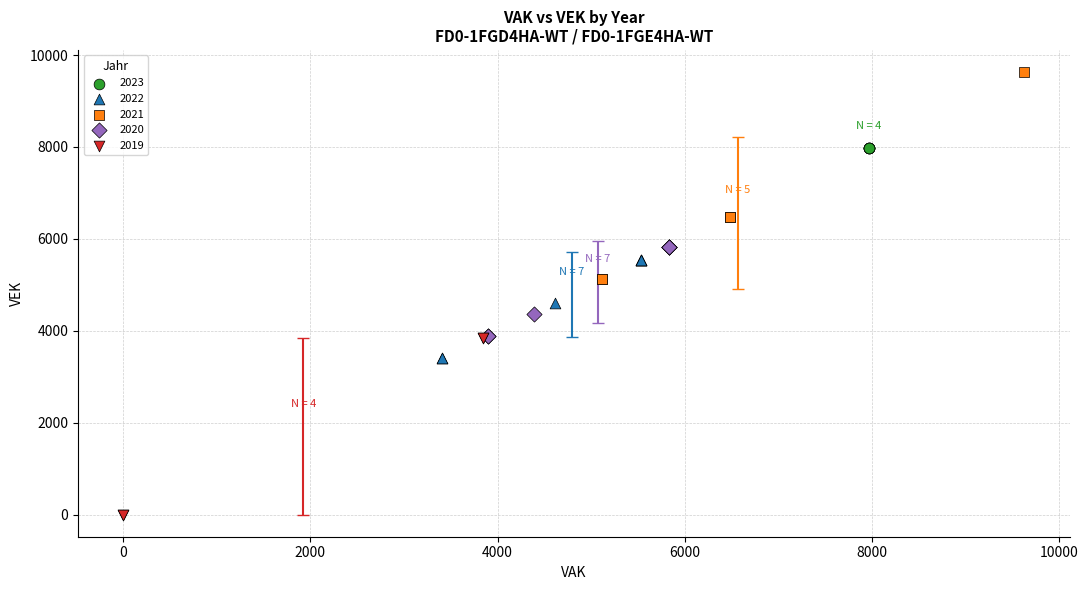

Which series contains the highest Y value?

2021